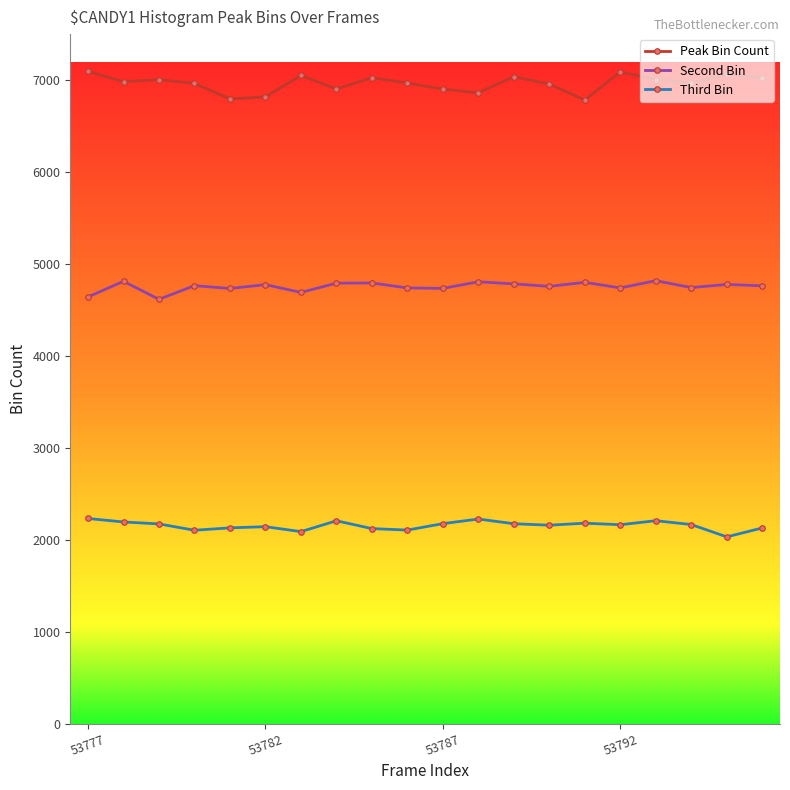

What is the lowest value of the Third Bin series?

2031